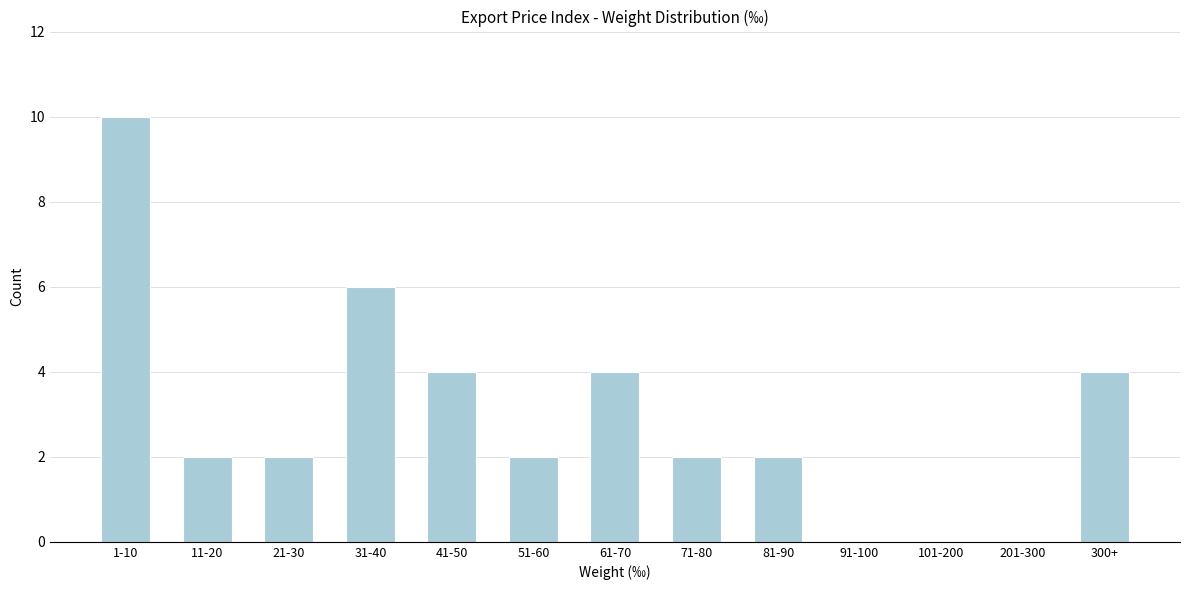

Reading left to right, extract all data points from this chart.

1-10=10	11-20=2	21-30=2	31-40=6	41-50=4	51-60=2	61-70=4	71-80=2	81-90=2	91-100=0	101-200=0	201-300=0	300+=4